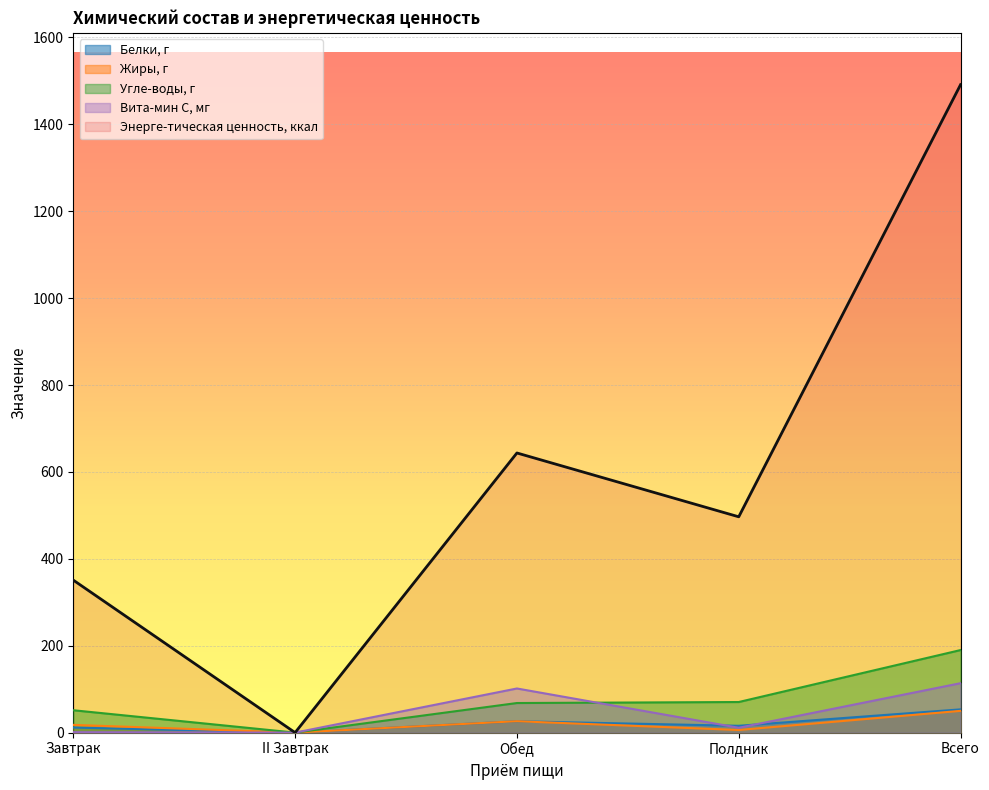

Which series has the largest total across all categories?

Энерге-тическая ценность, ккал